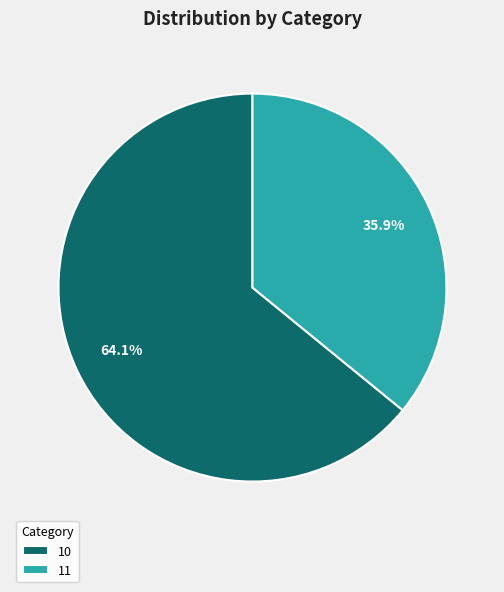

How many slices are in this pie chart?

2